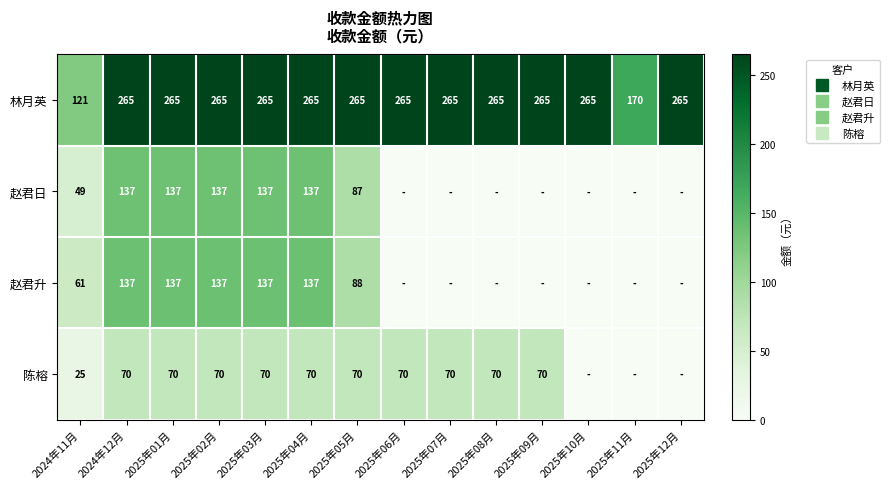

At how many categories does at least one series exceed 241?

12